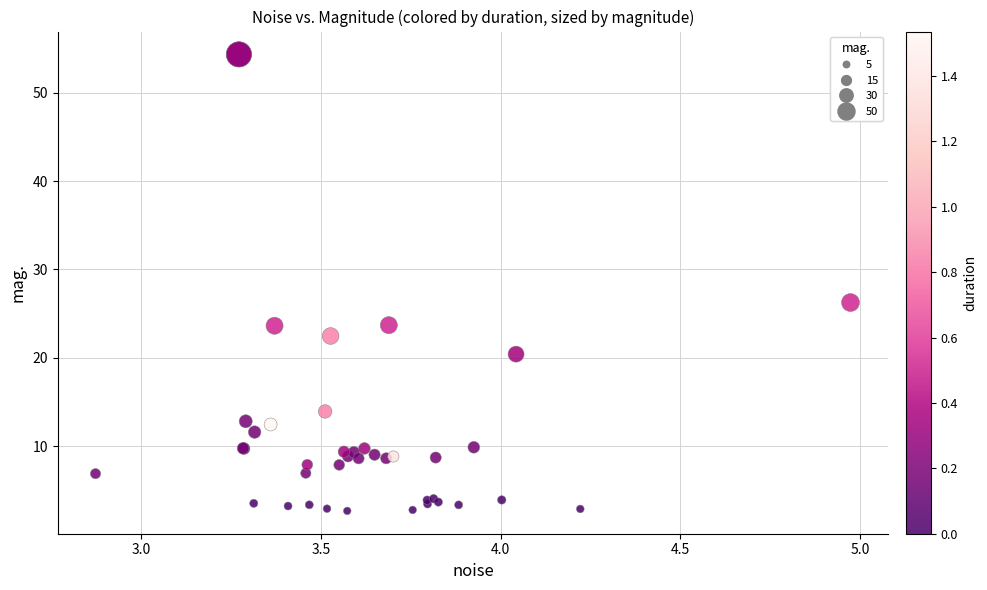

What Y value in the scatter plot is closest to 28?

26.3